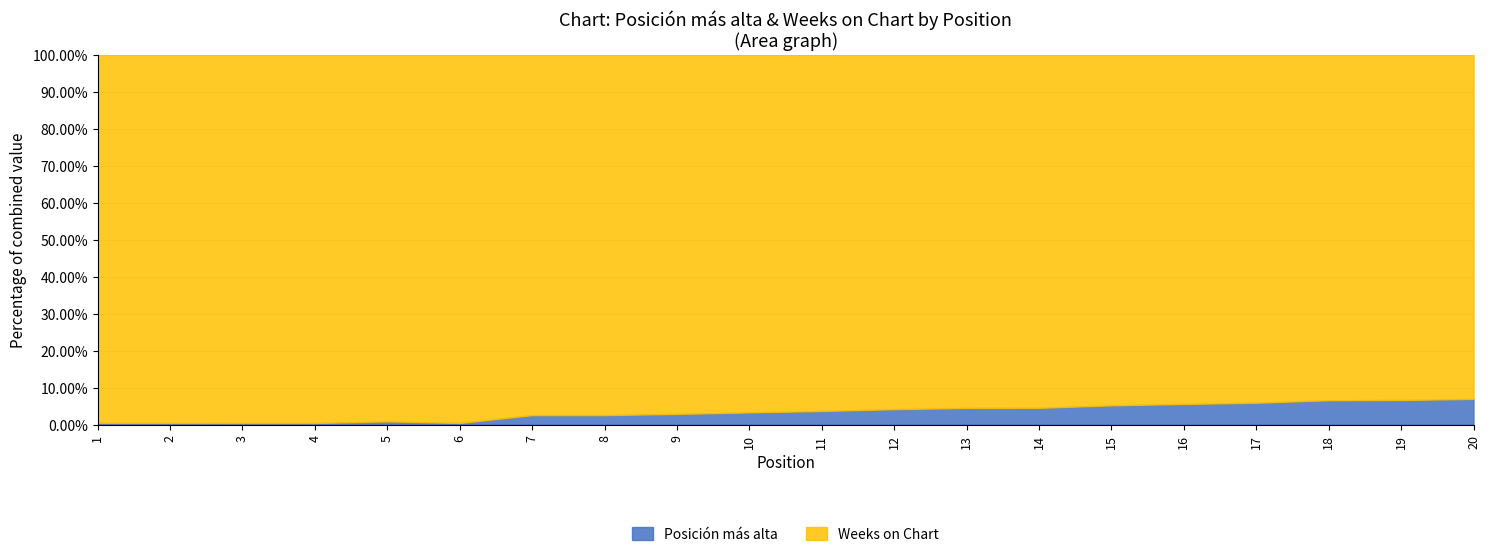

Reading left to right, transcribe all the data shown in this chart.

1=0.4	2=0.4	3=0.4	4=0.4	5=0.9	6=0.4	7=2.6	8=2.6	9=2.9	10=3.3	11=3.7	12=4.2	13=4.5	14=4.5	15=5.2	16=5.6	17=5.9	18=6.6	19=6.6	20=6.9